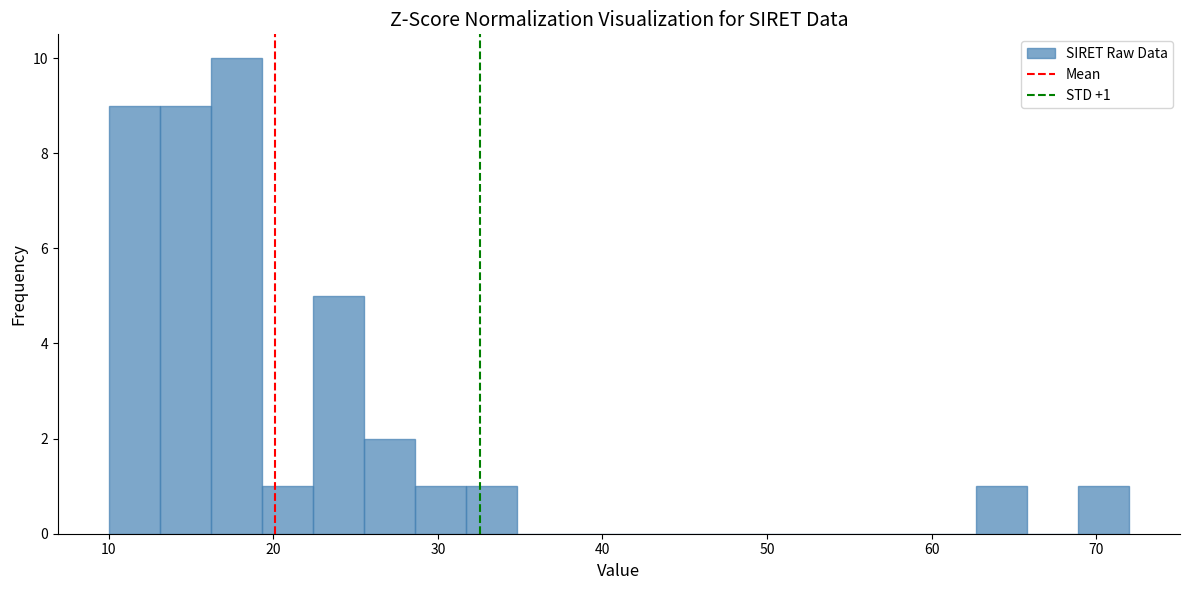

Read against the x-axis, roughly where is the centre of the tallest bar?

18